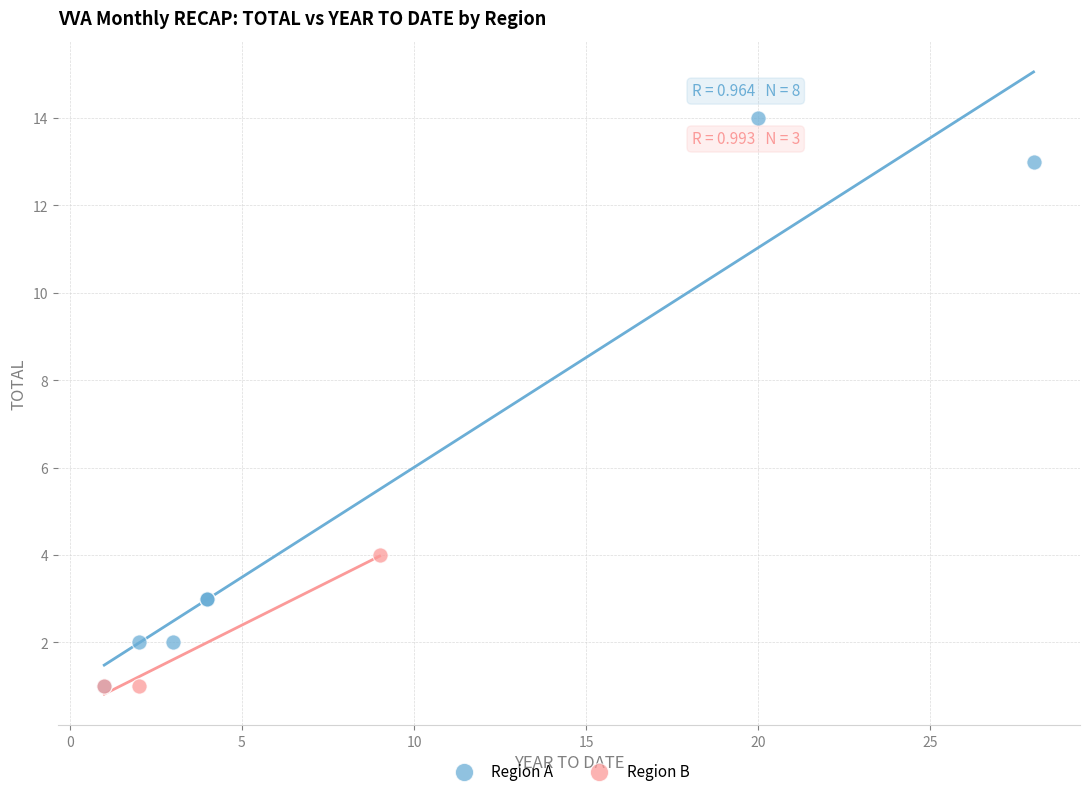

Which series has the widest spread of Y values?

Region A